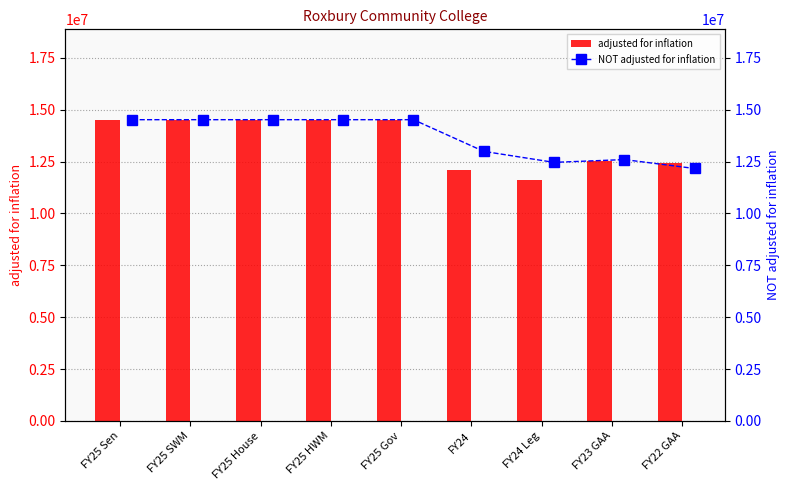

Reading left to right, transcribe all the data shown in this chart.

adjusted for inflation: FY25 Sen=14517293	FY25 SWM=14517293	FY25 House=14517293	FY25 HWM=14517293	FY25 Gov=14517293	FY24=12094631	FY24 Leg=11601311	FY23 GAA=12536392	FY22 GAA=12417536
NOT adjusted for inflation: FY25 Sen=14517293	FY25 SWM=14517293	FY25 House=14517293	FY25 HWM=14517293	FY25 Gov=14517293	FY24=12990071	FY24 Leg=12460228	FY23 GAA=12594637	FY22 GAA=12164754